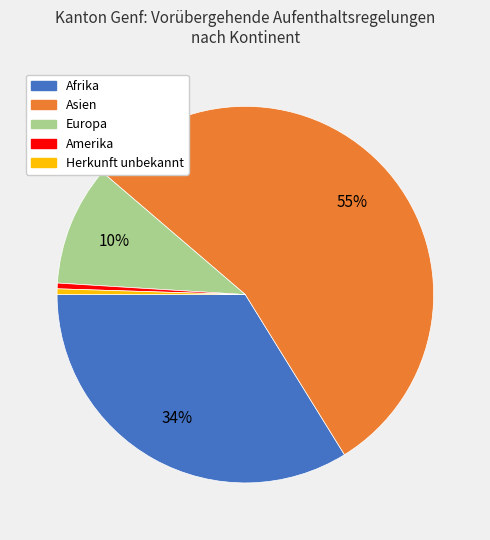

To the nearest percent, what is the average slice percentage?

20%